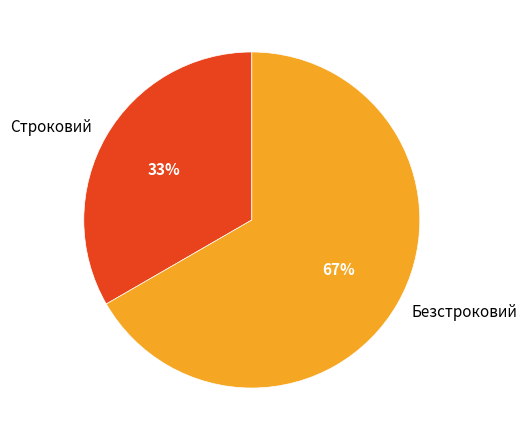

What is the ratio of the value at Безстроковий to the value at Строковий?

2.0